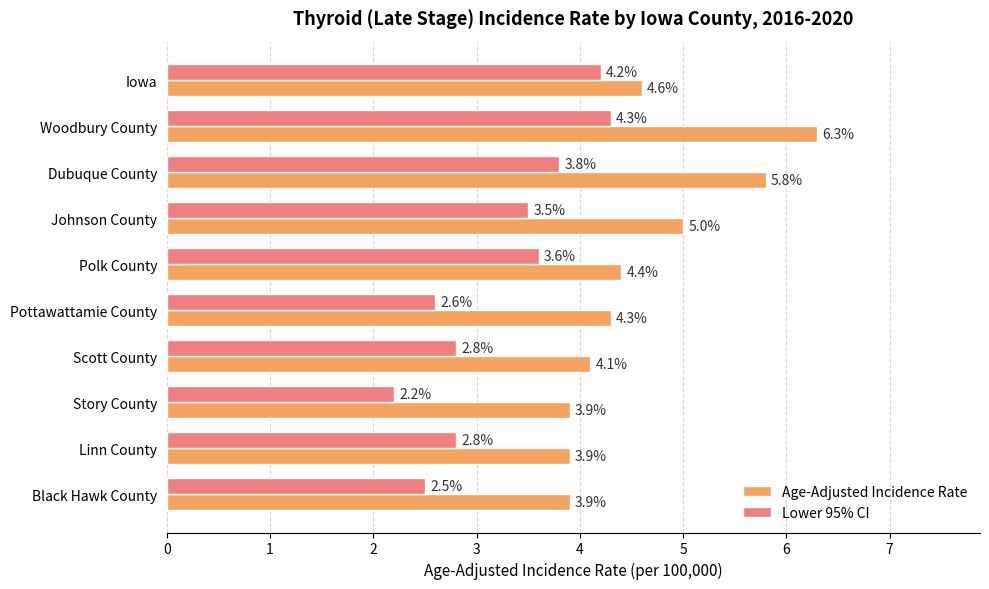

Read the Age-Adjusted Incidence Rate value at Linn County.

3.9